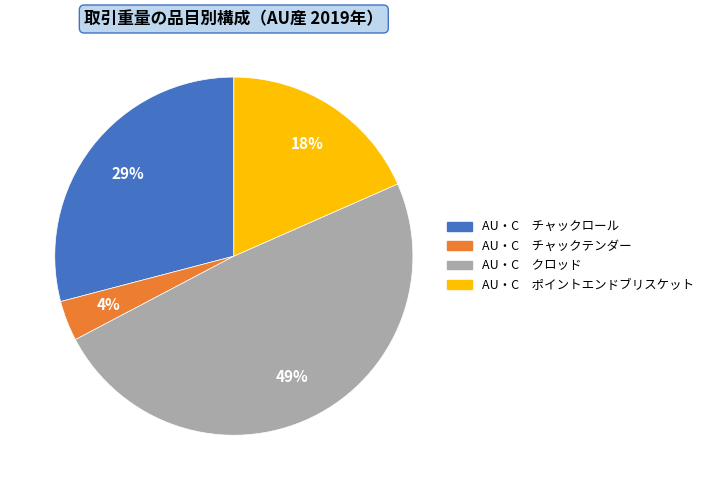

How many segments does this pie chart have?

4